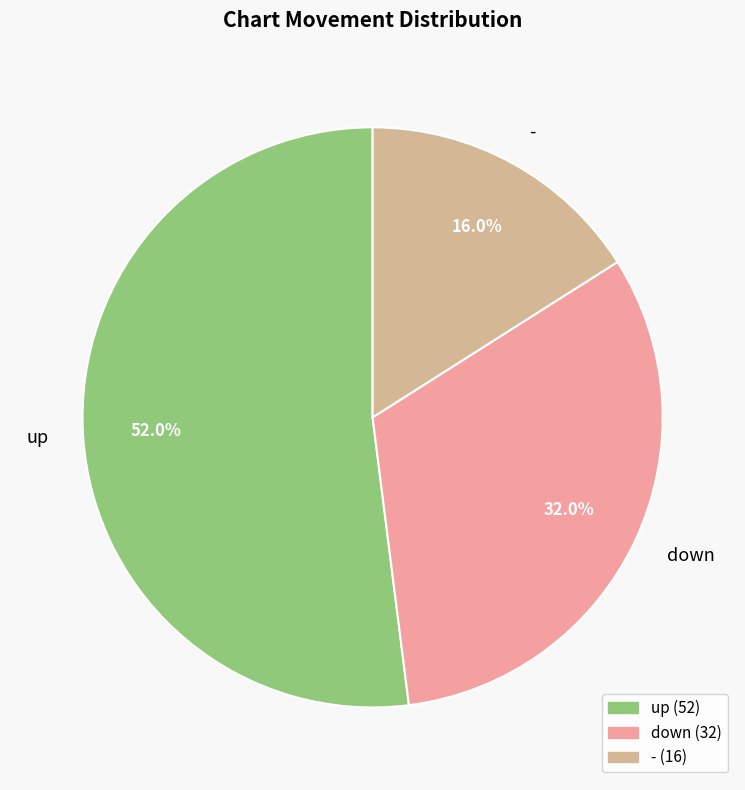

What is the total percentage of up and down?

84.0%